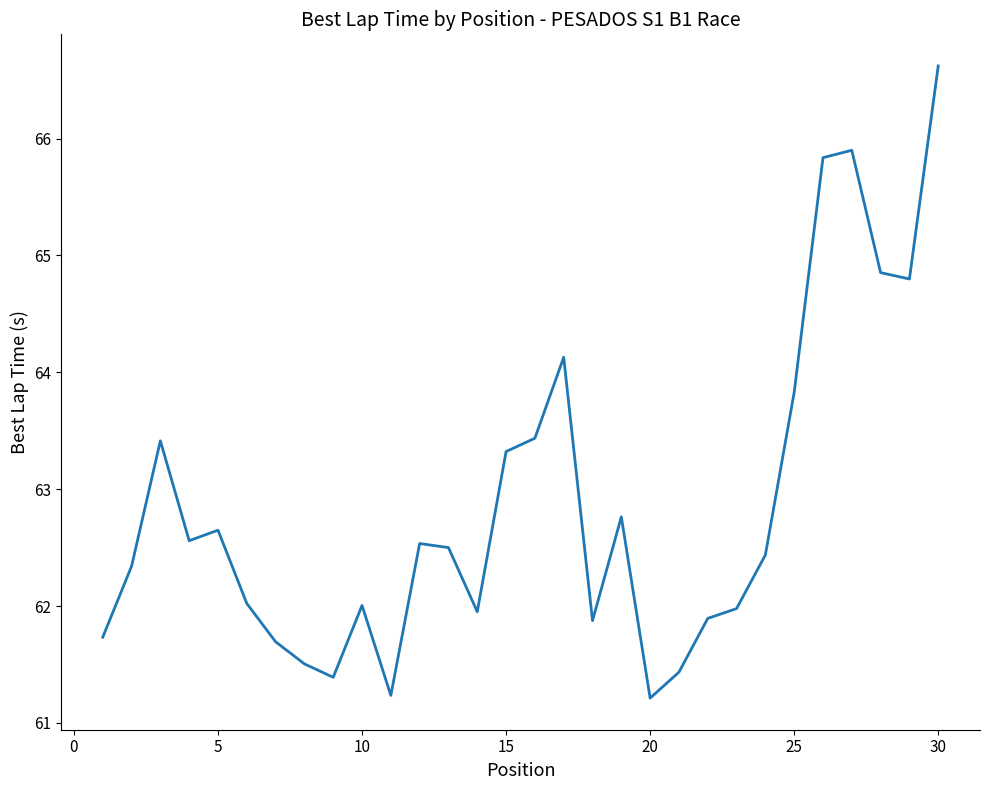

What is the minimum value shown in the chart?

61.2